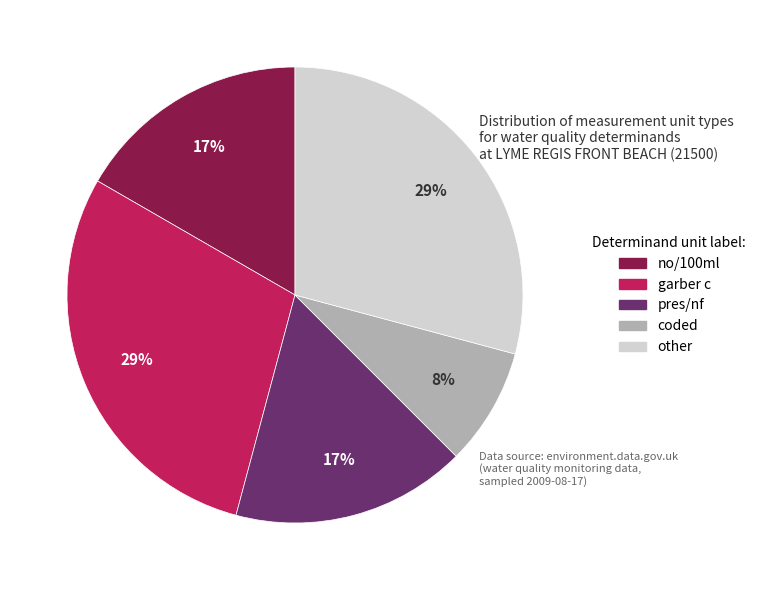

What is the ratio of the value at no/100ml to the value at pres/nf?

1.0